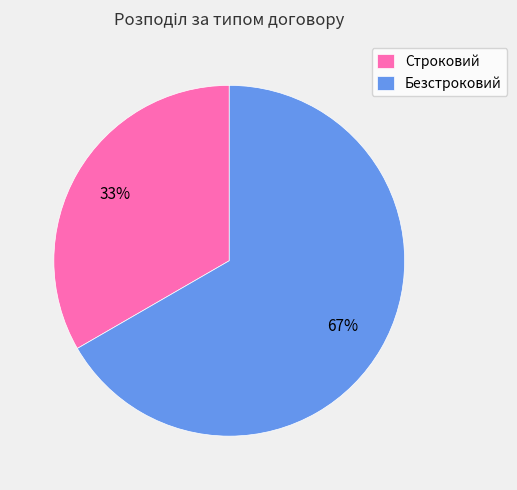

To the nearest percent, what is the average slice percentage?

50%